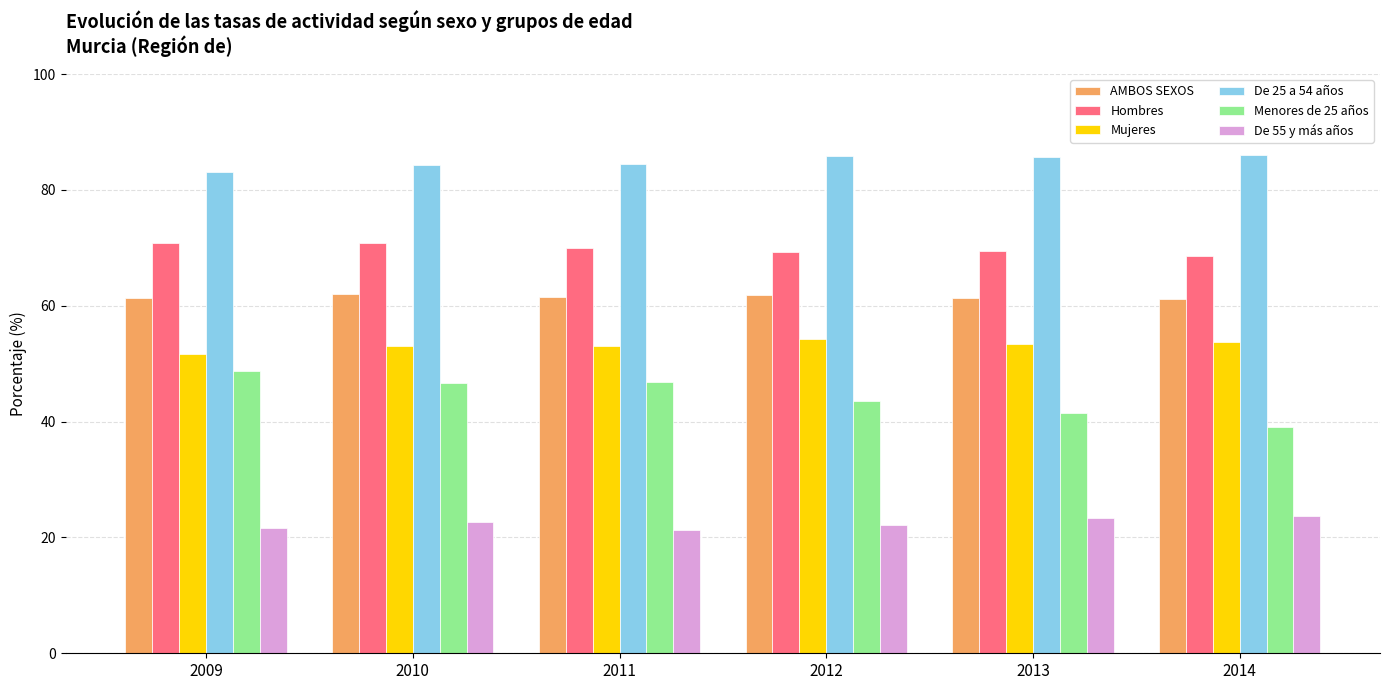

How many bars are there in total?

36